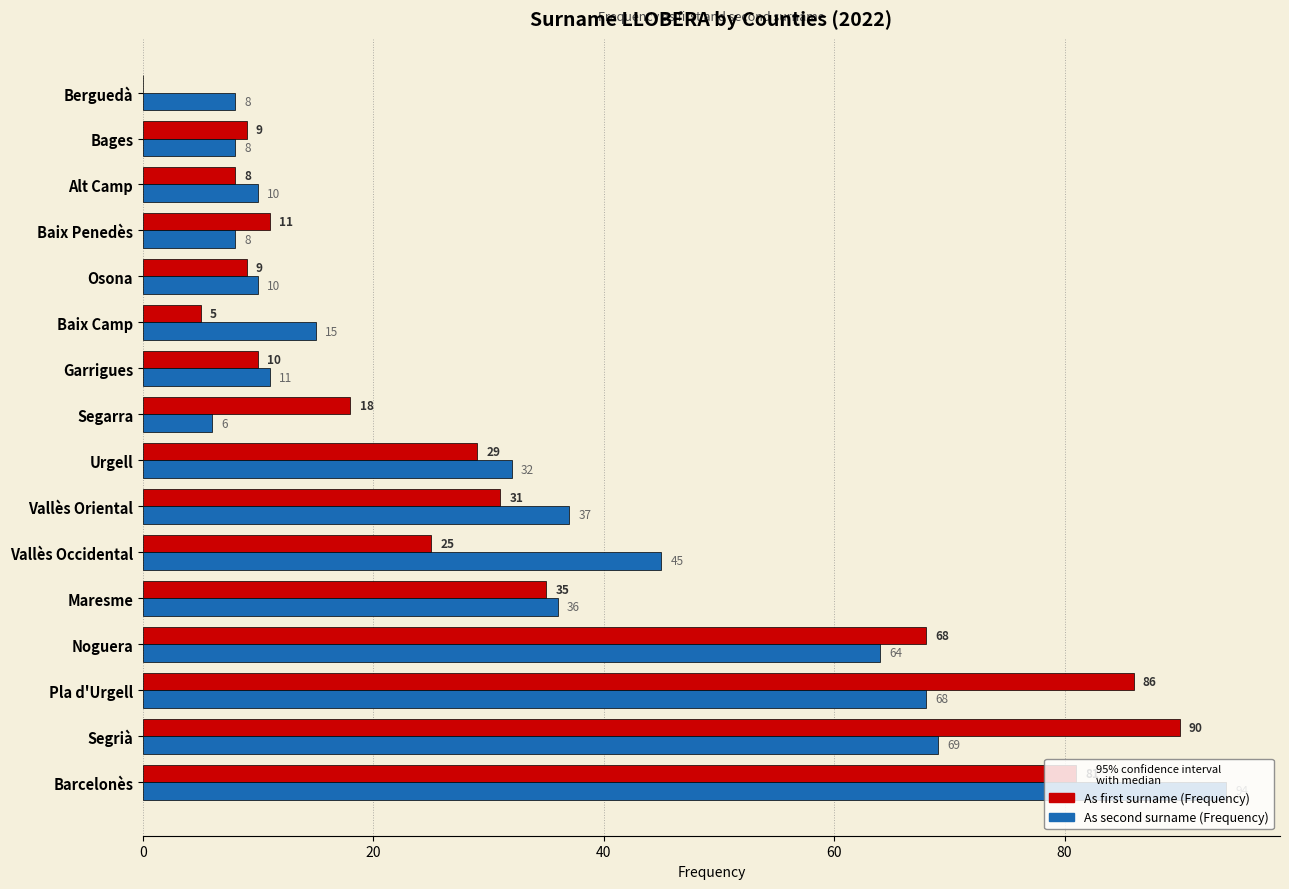

Where is As second surname (Frequency) nearest to the value 50?

Vallès Occidental